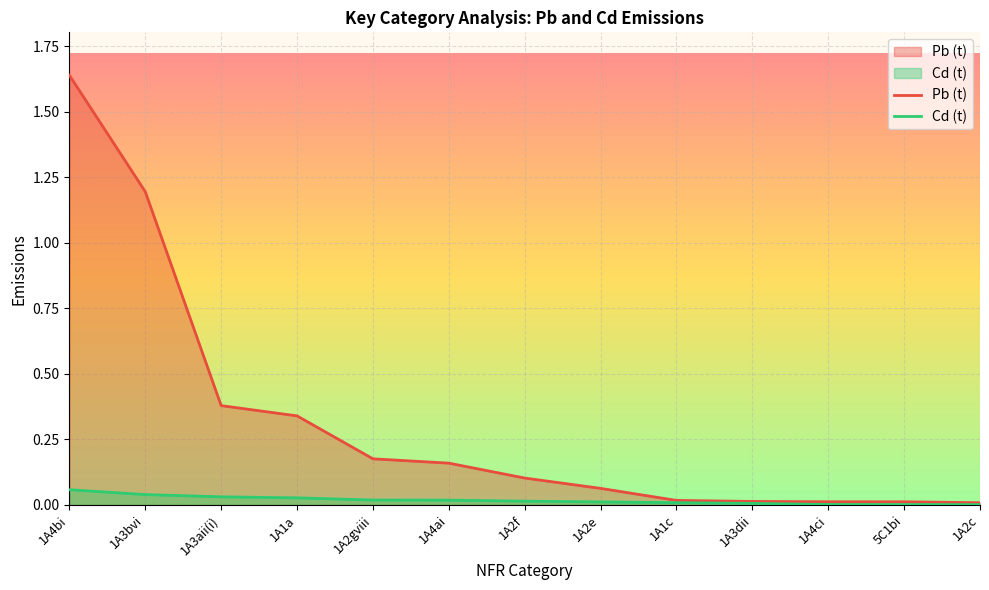

True or false: Cd (t) has a value of 0.0 at 1A2f.

False